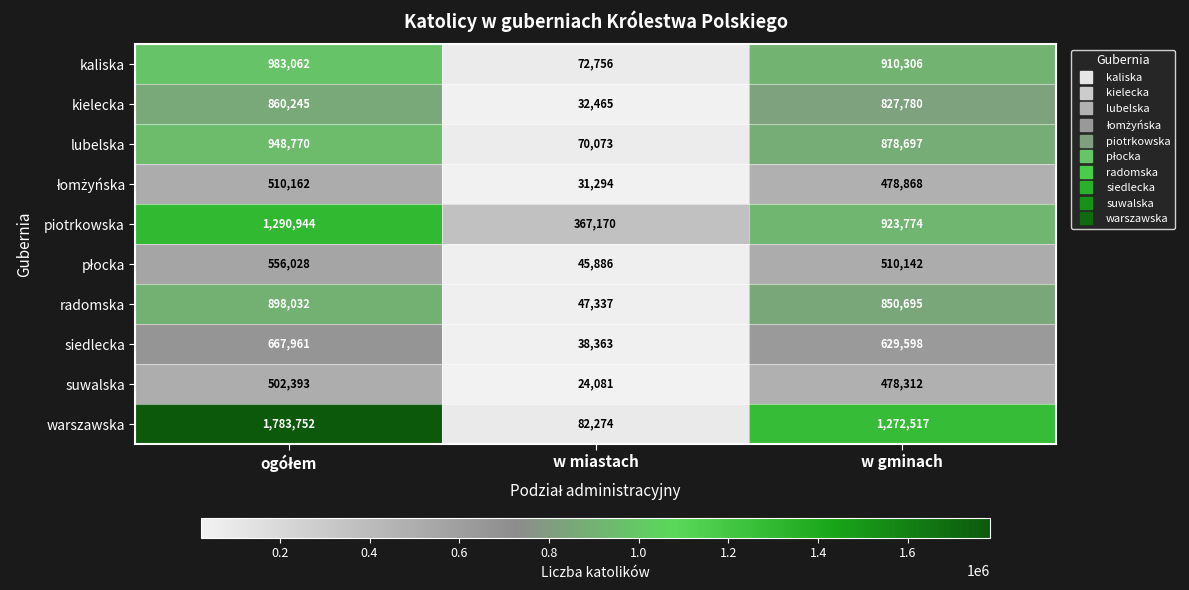

At how many categories does at least one series exceed 876912?

2